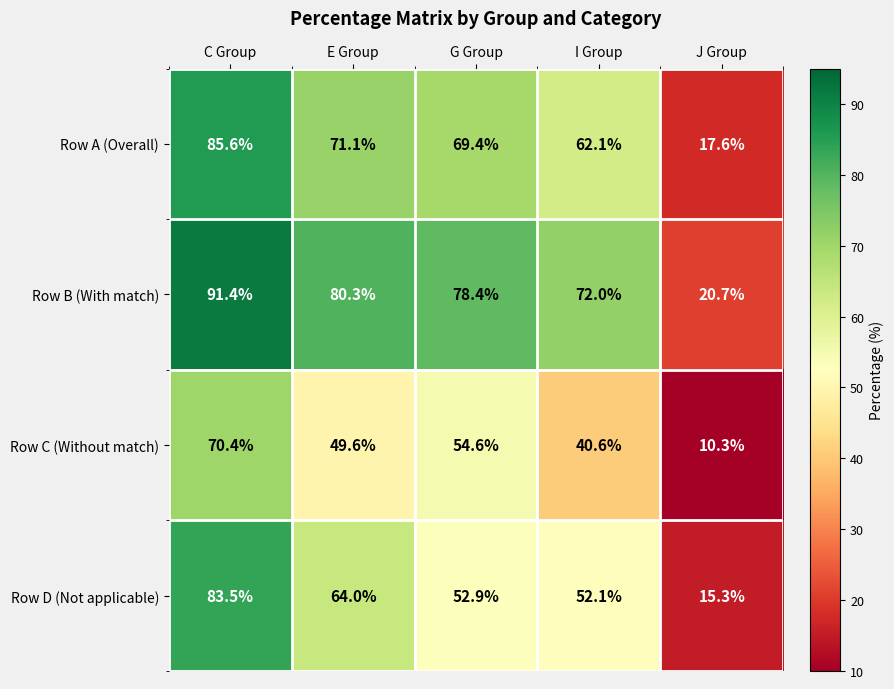

What is the sum of the Row A (Overall) values at C Group and E Group?

156.7